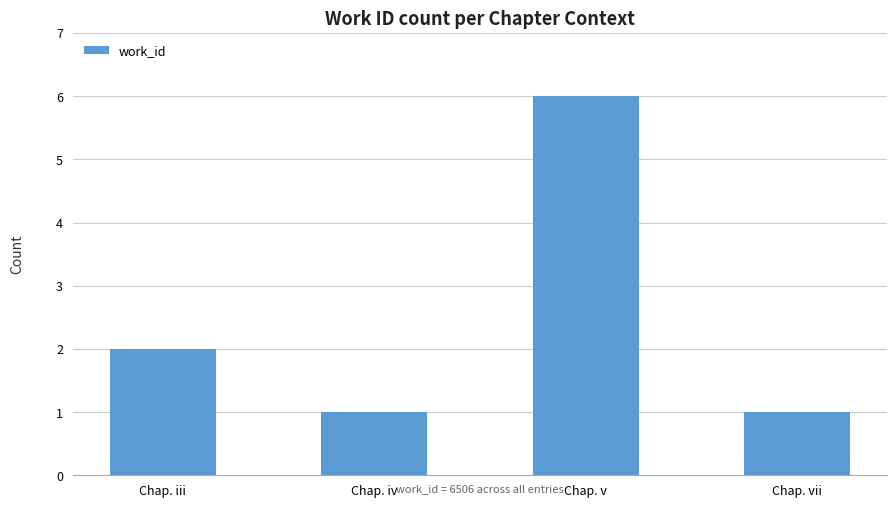

What is the change in value from Chap. iv to Chap. v?

+5